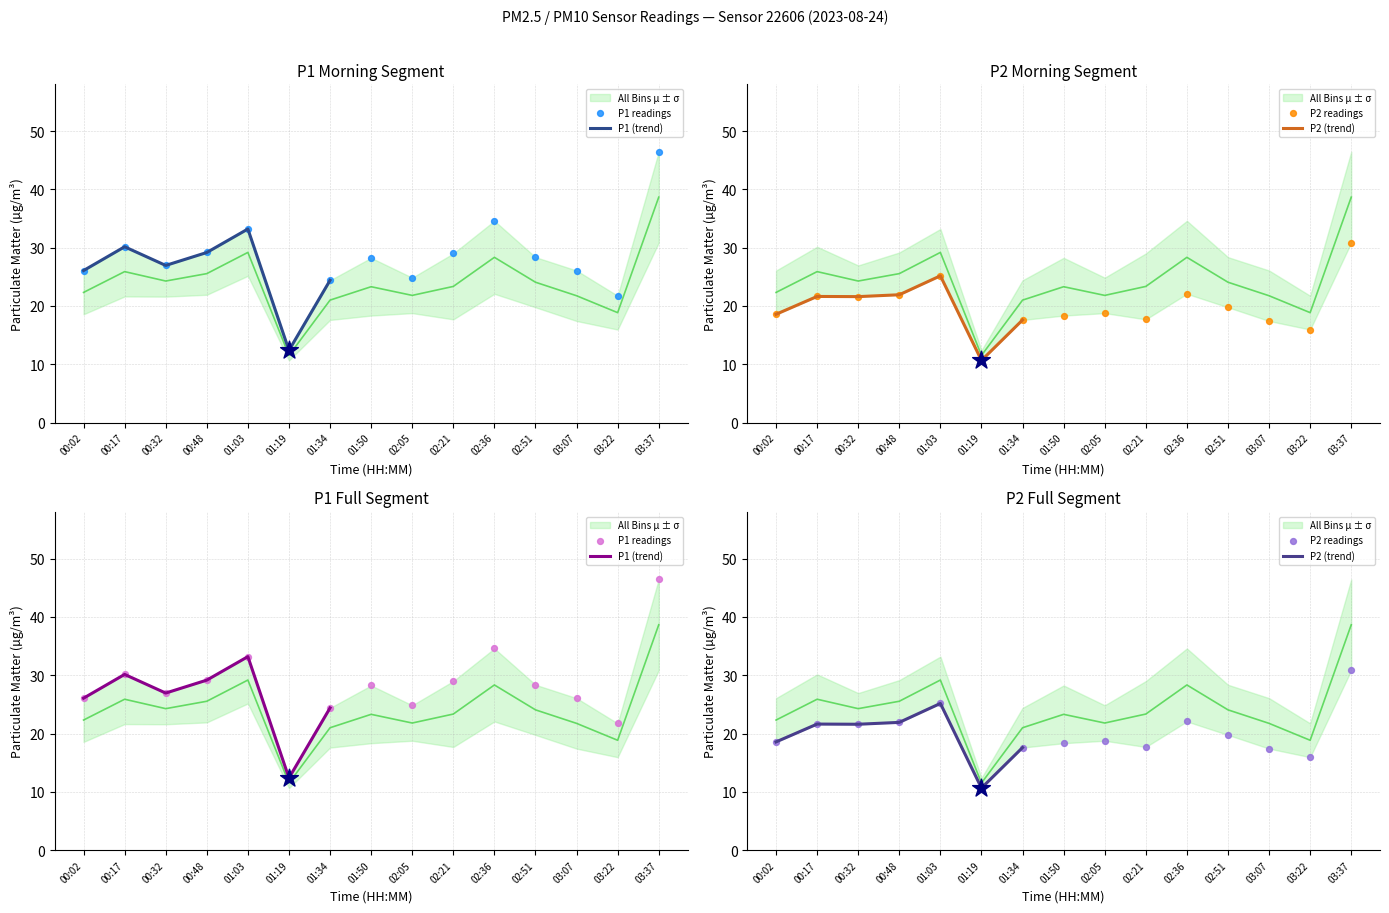

At how many categories does at least one series exceed 16?

14